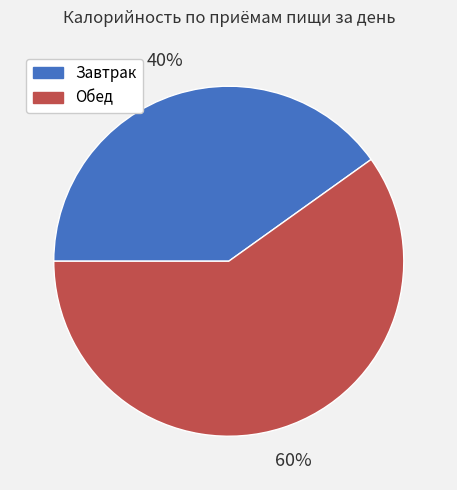

To the nearest percent, what is the average slice percentage?

50%